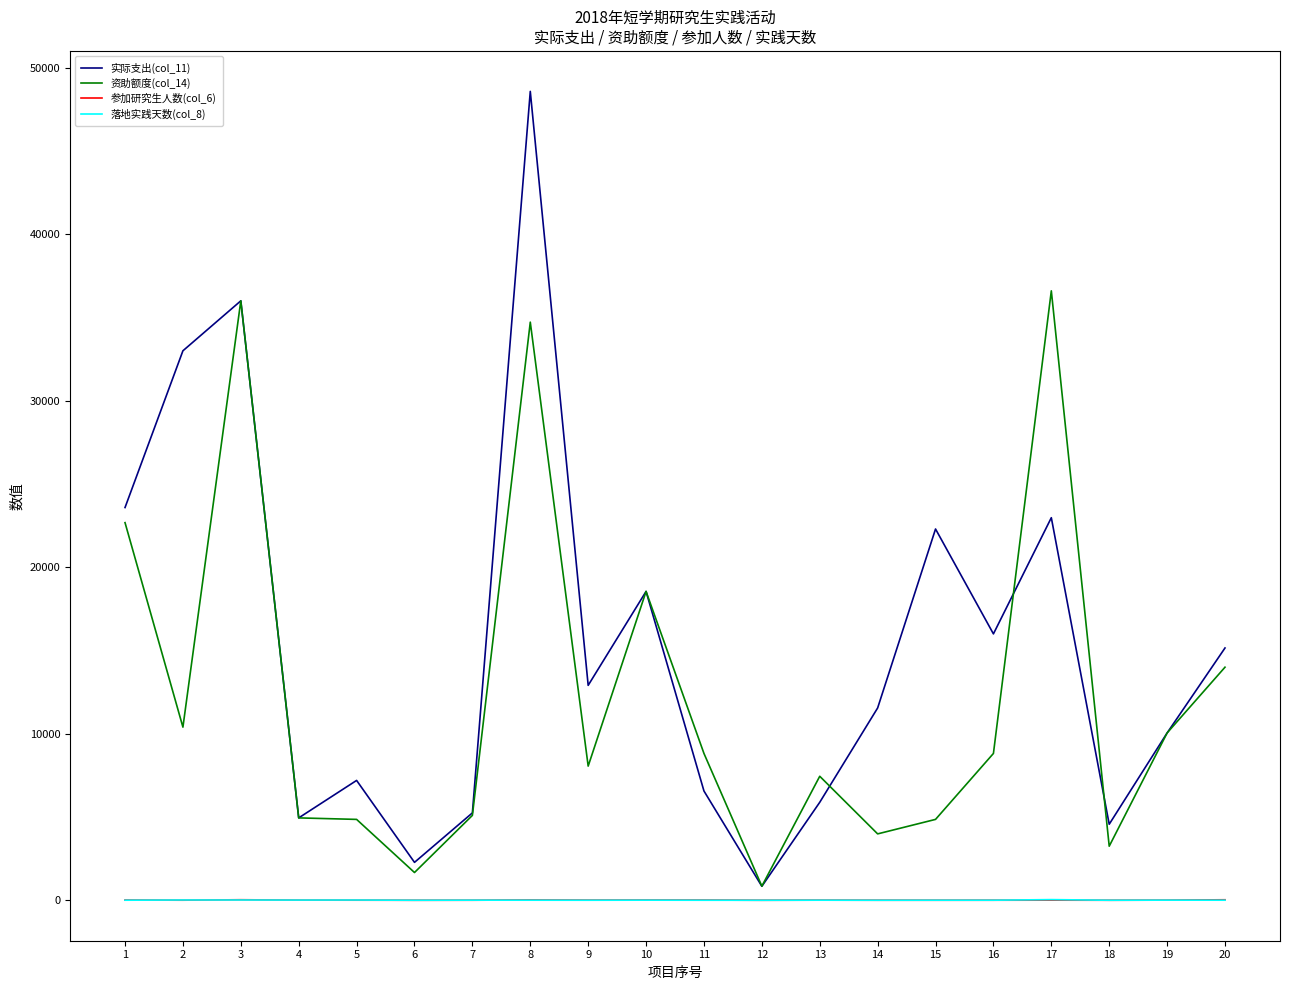

What is the difference between the maximum and minimum values in the 落地实践天数(col_8) series?

40.0